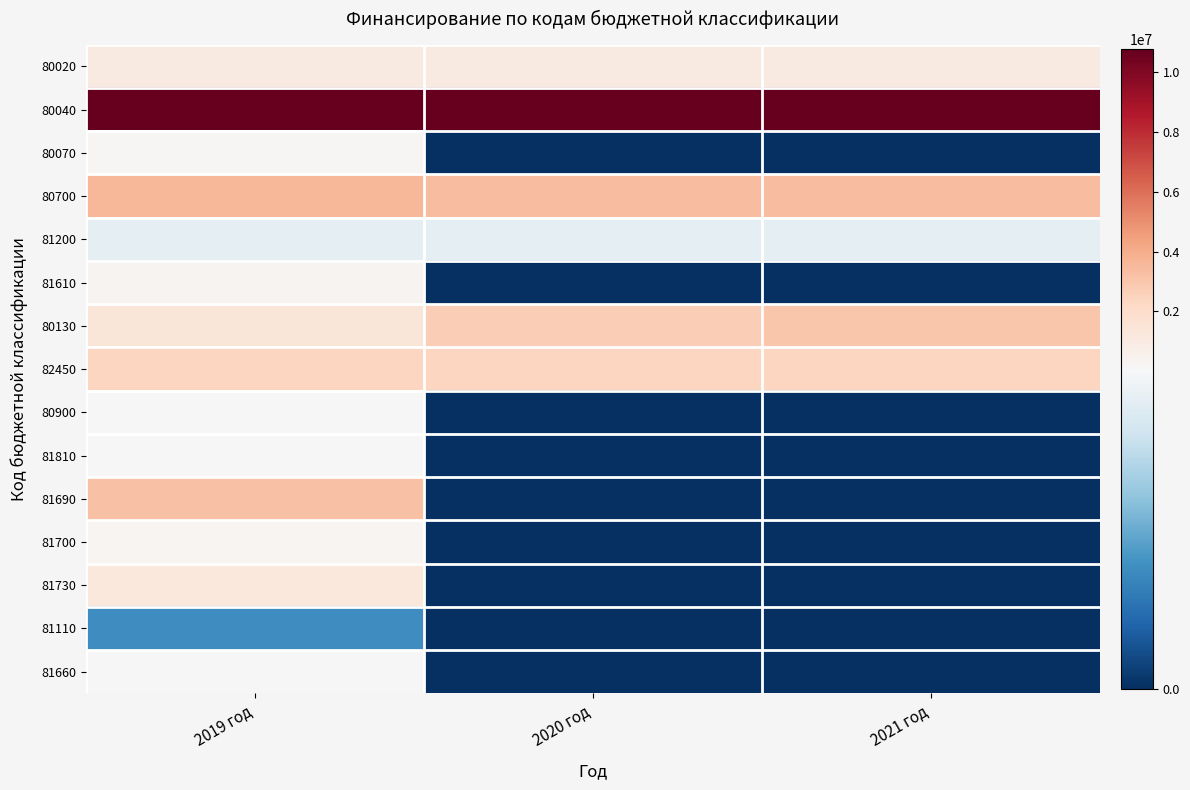

What is the total value across all series at 2019 год?

24850955